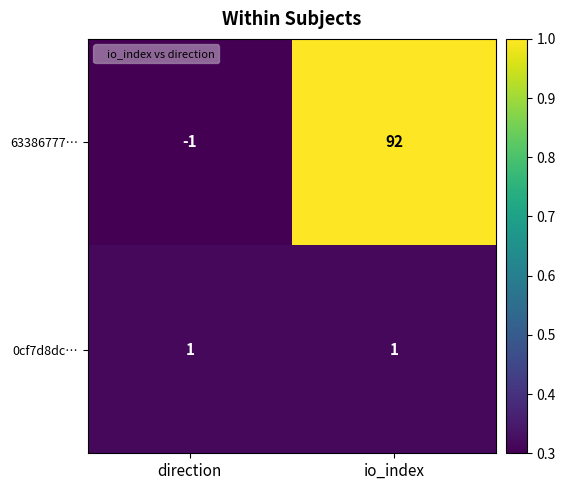

Reading right to left, transcribe all the data shown in this chart.

63386777…: io_index=92	direction=-1
0cf7d8dc…: io_index=1	direction=1